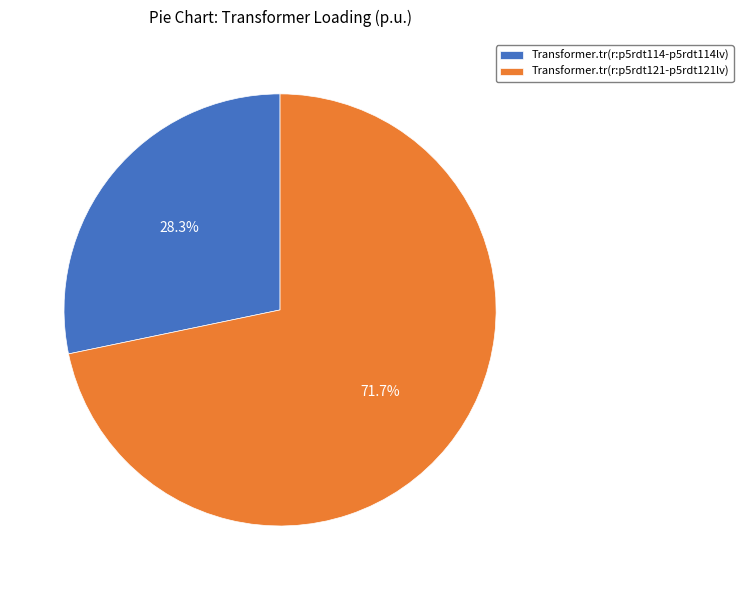

To the nearest percent, what portion does Transformer.tr(r:p5rdt121-p5rdt121lv) represent?

72%